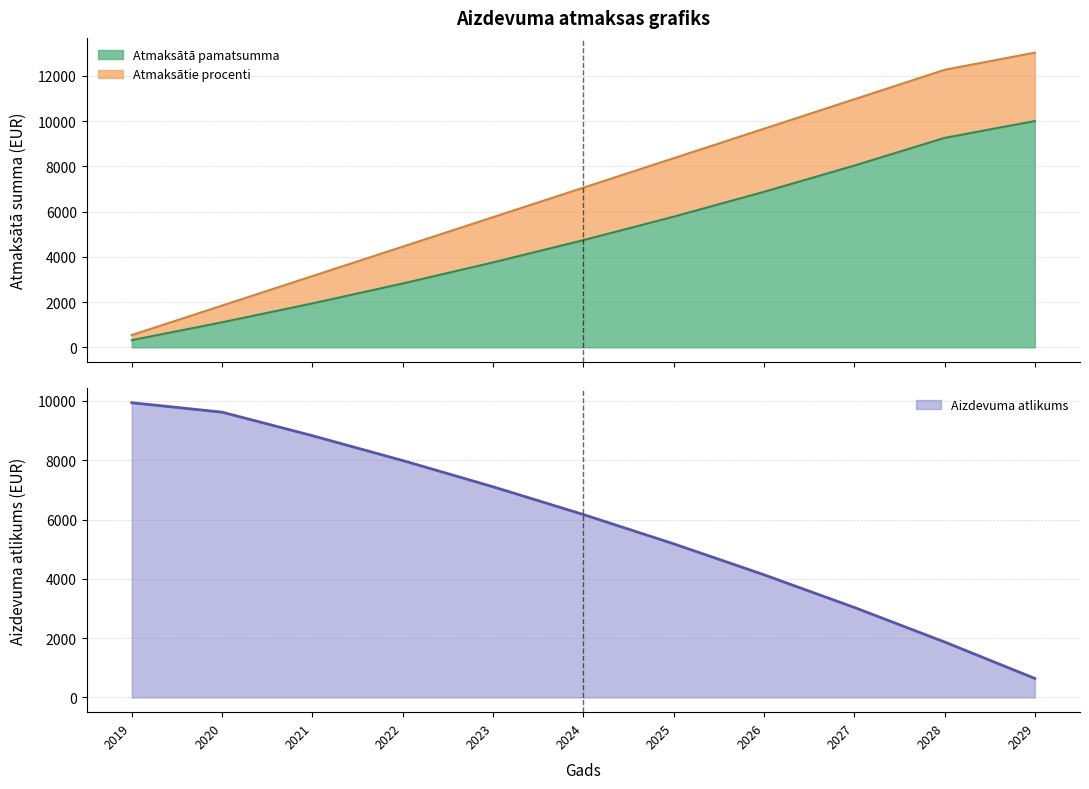

Is it true that Atmaksātā pamatsumma equals 4638.1 at 2026?

False